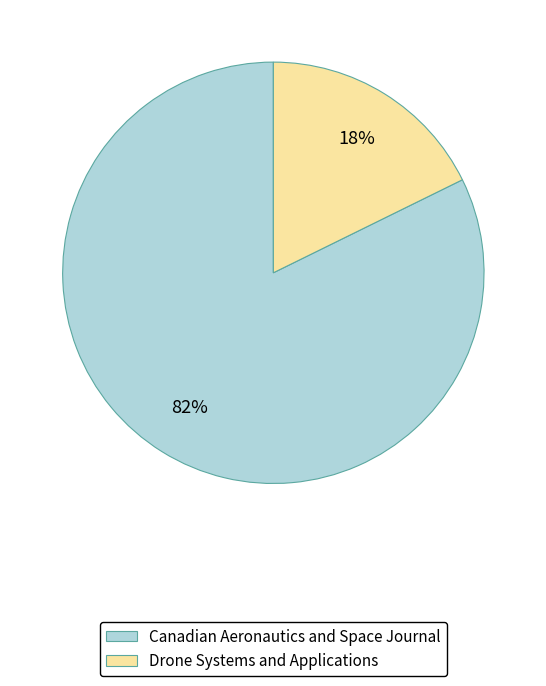

What is the majority slice?

Canadian Aeronautics and Space Journal